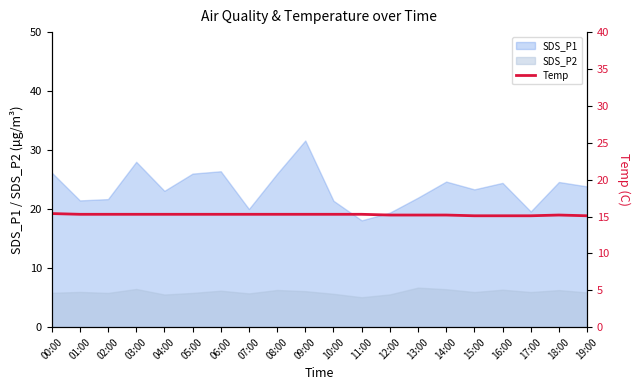

The SDS_P2 series shows 5.5 at 04:00. True or false?

True